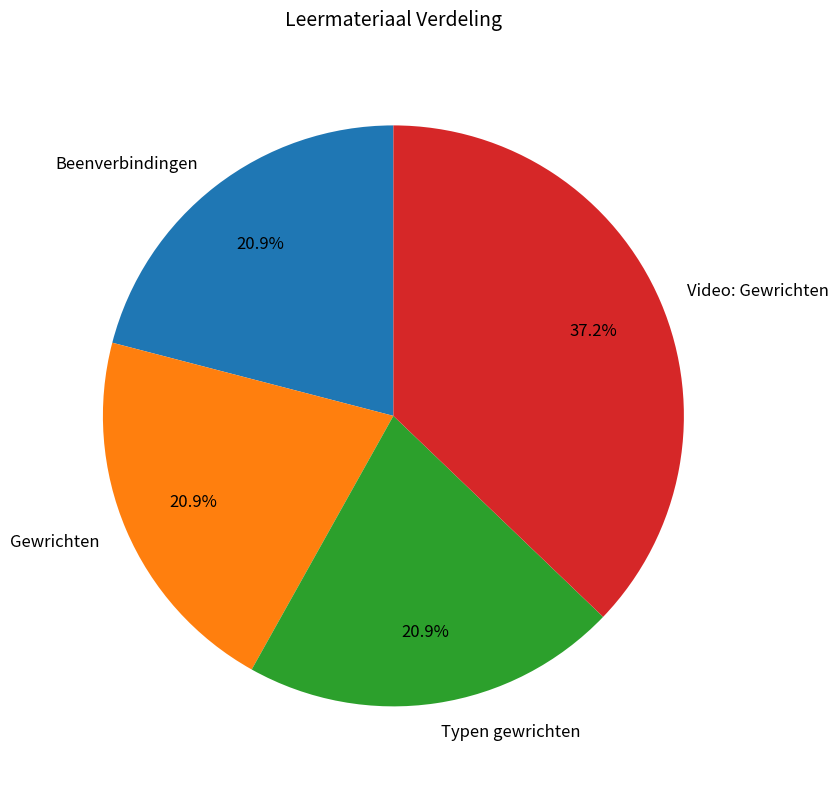

Which category has the biggest portion of the pie?

Video: Gewrichten